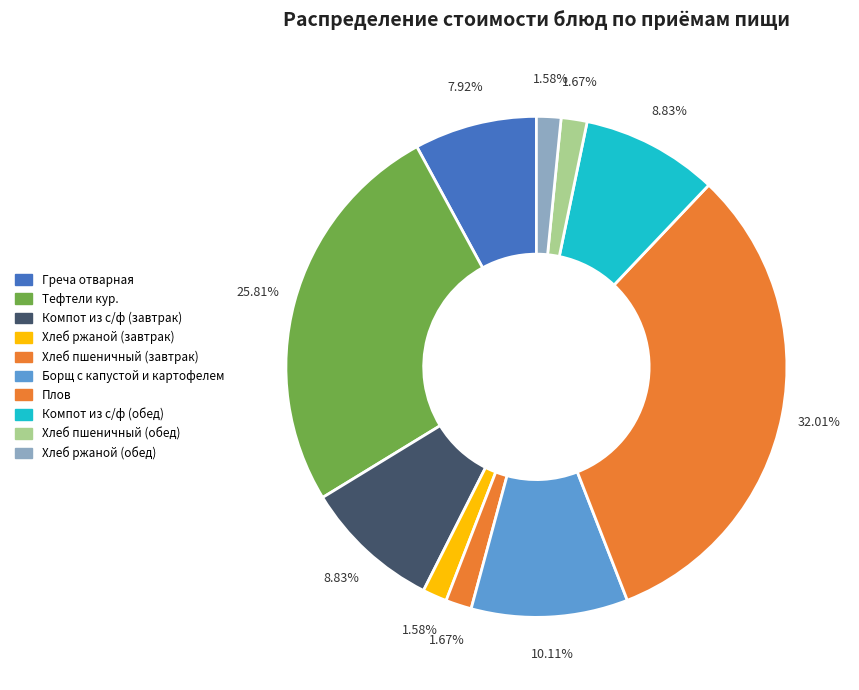

How many segments does this pie chart have?

10